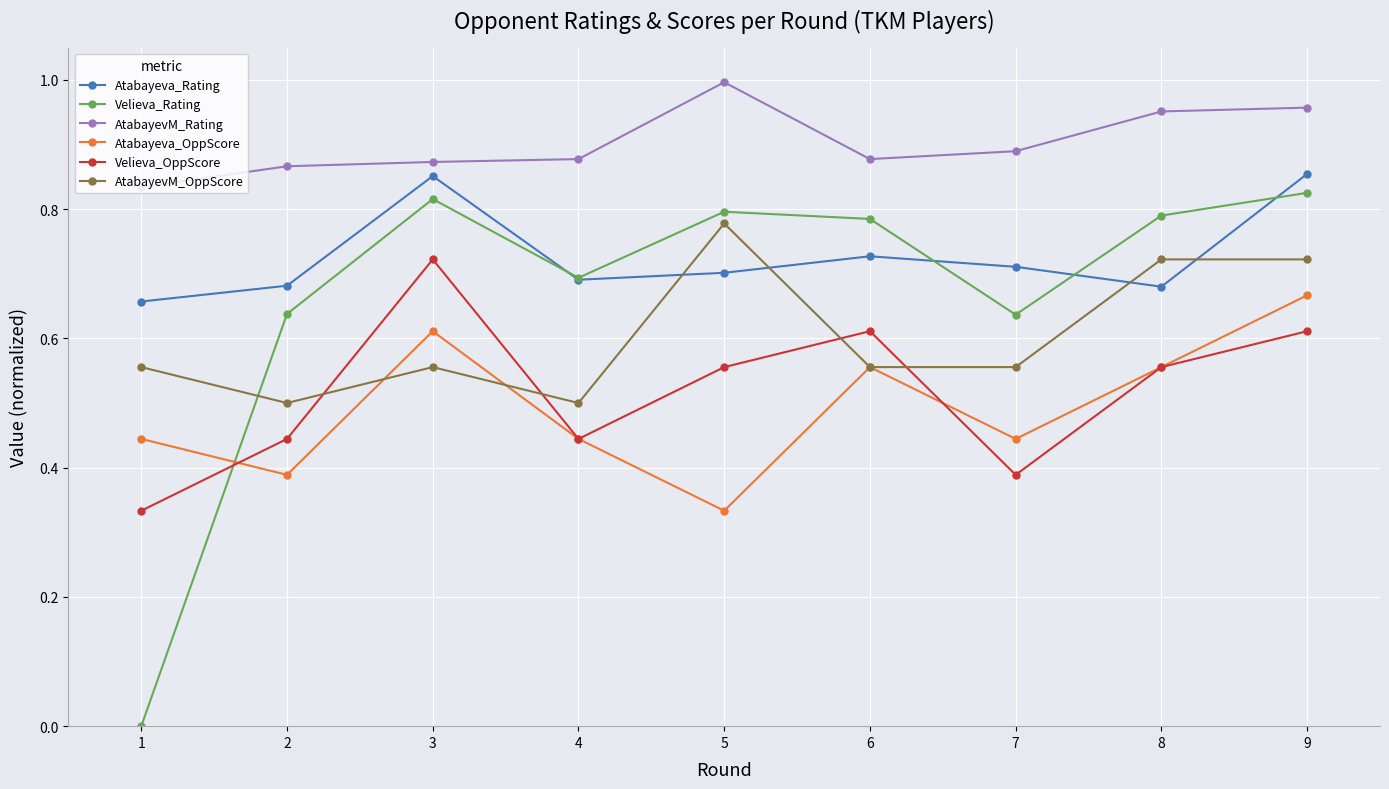

The value of AtabayevM_OppScore at 5 is 0.8. True or false?

True